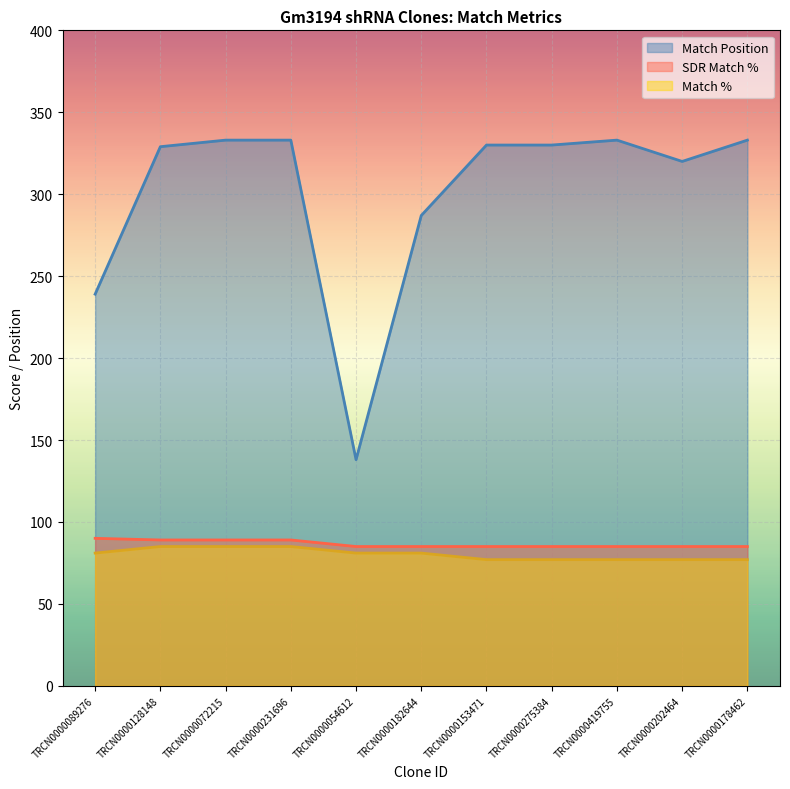

At which label does Match Position reach its peak?

TRCN0000072215